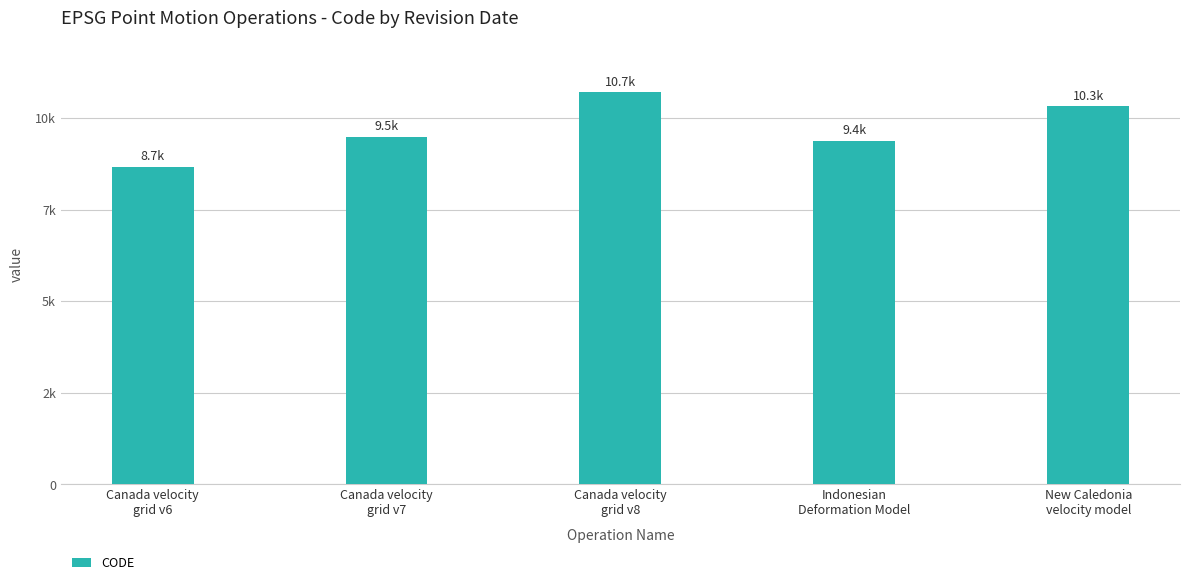

What is the change in value from Canada velocity
grid v8 to Indonesian
Deformation Model?

-1332